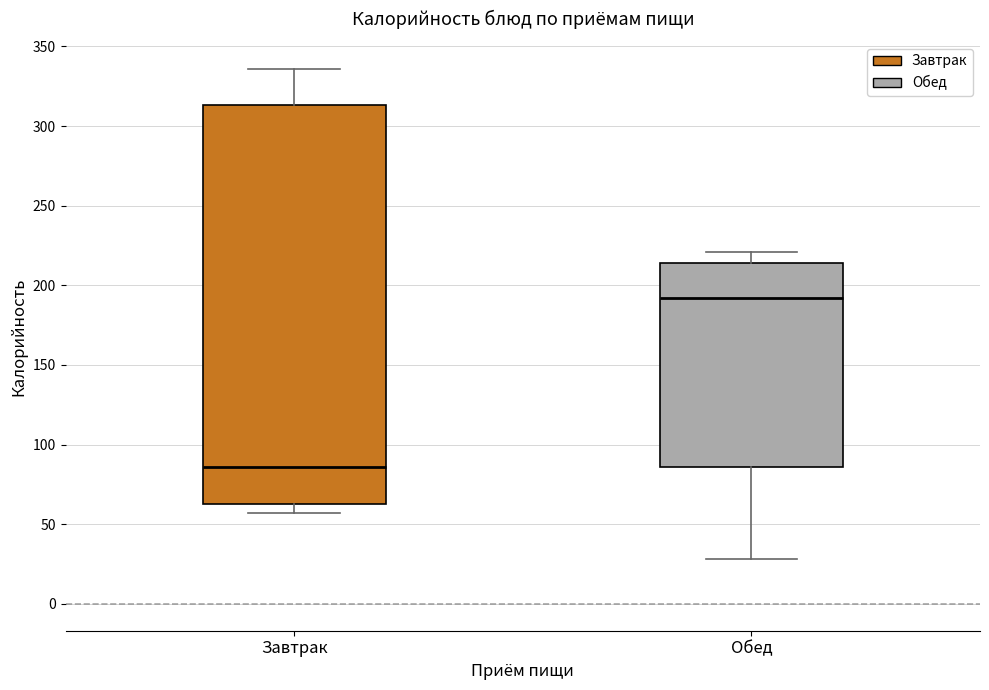

Where is the upper edge of the box for Обед on the y-axis? The values are not printed on the chart, so give them approximately, as read against the axis.

215